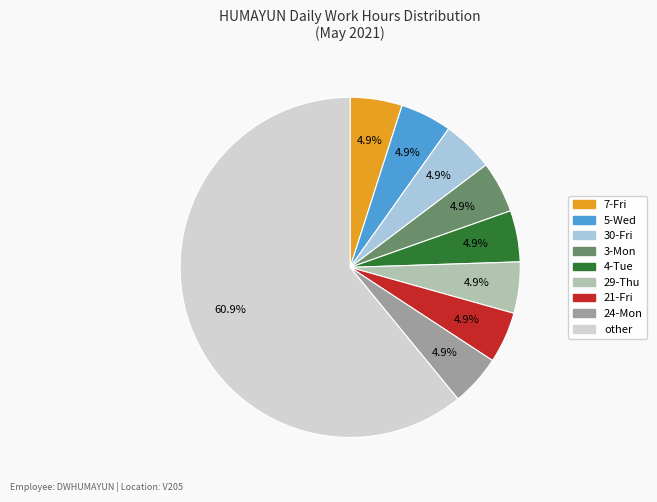

Is there a majority slice in this chart?

Yes